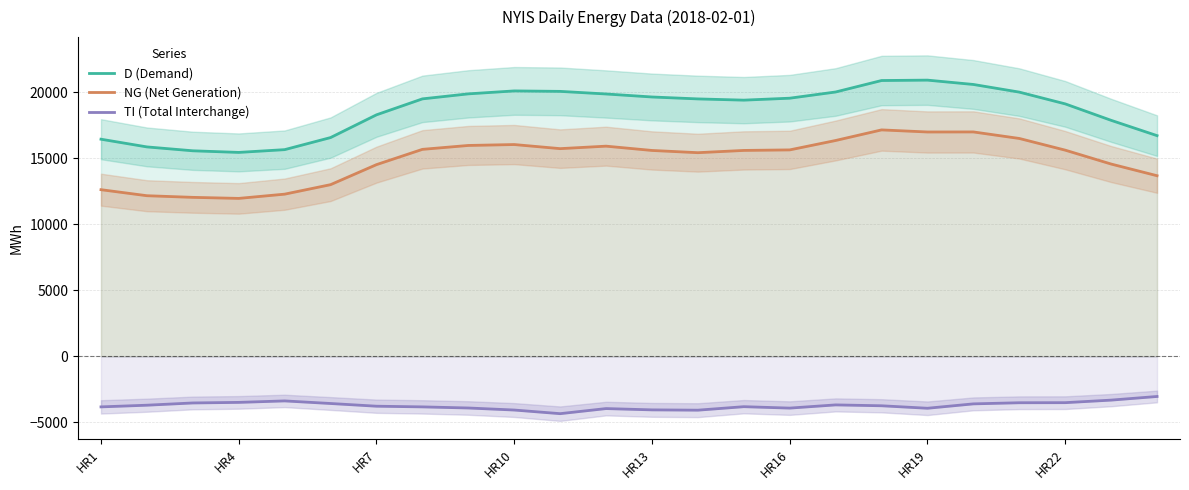

Which has a higher value, 20 or 8?

20